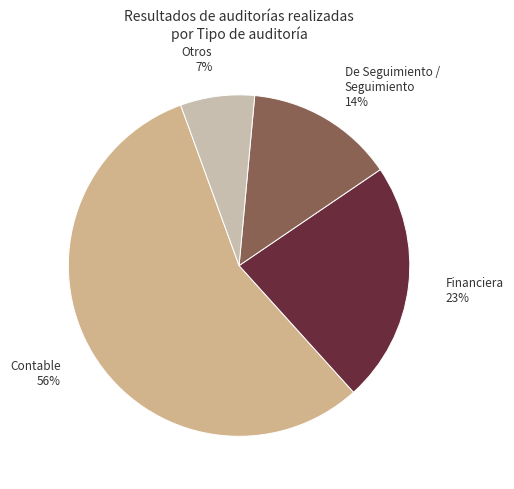

How many segments does this pie chart have?

4